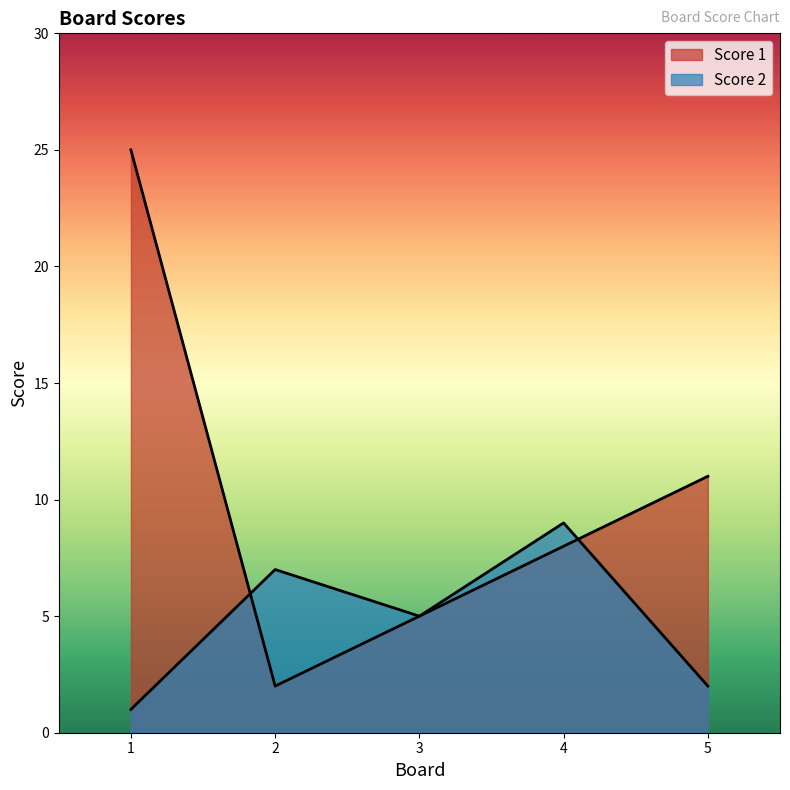

Which series has the widest spread of values?

Score 1